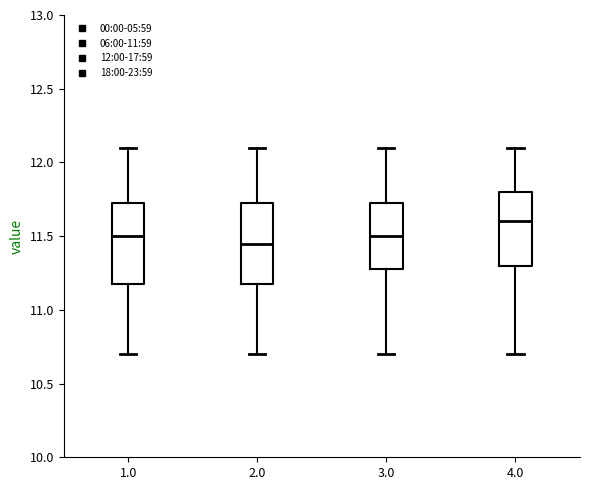

Which box has the highest median line?

4.0